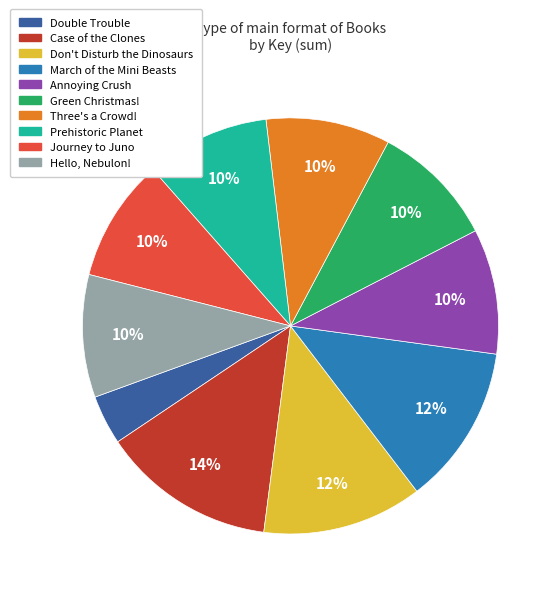

Is it true that Hello, Nebulon! is 15% of the pie?

False